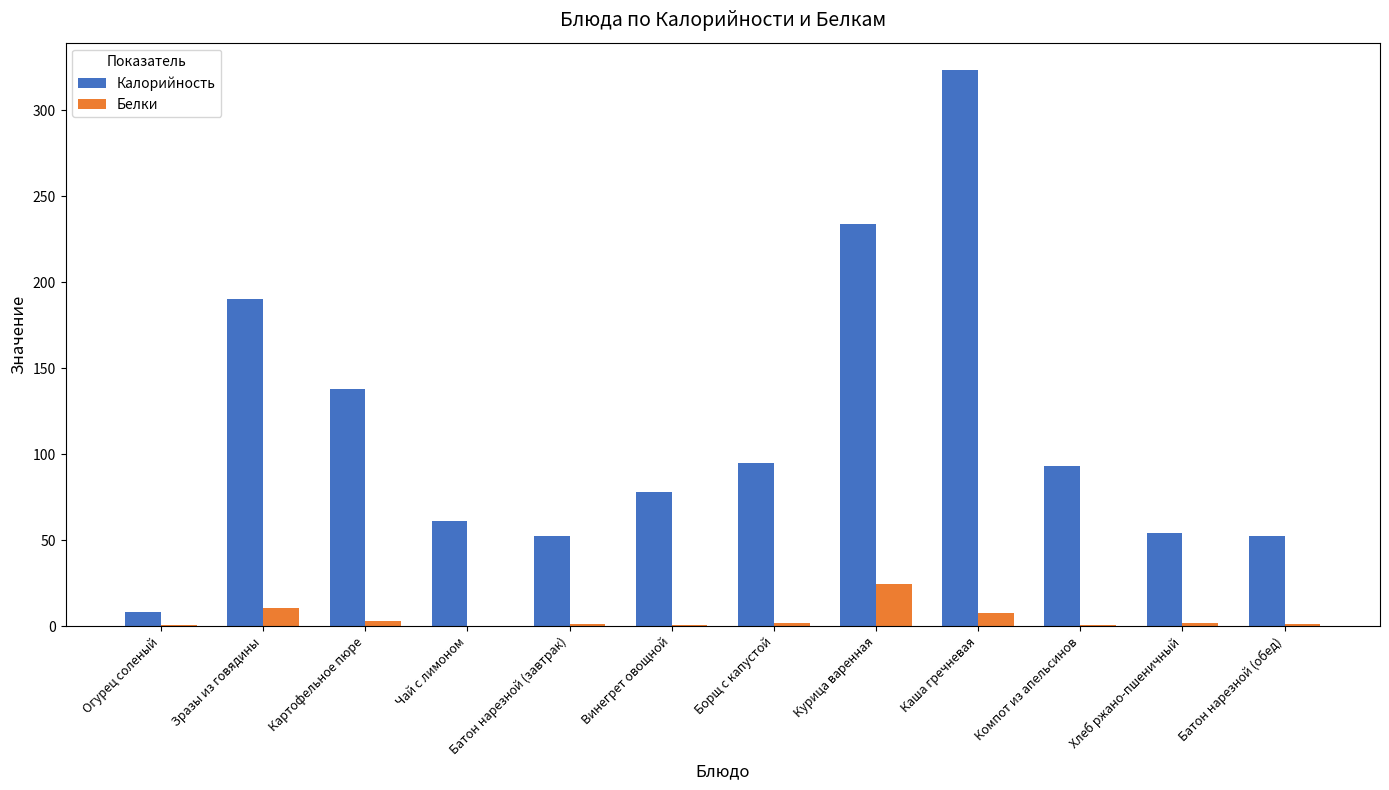

What is the highest value of the Калорийность series?

323.0